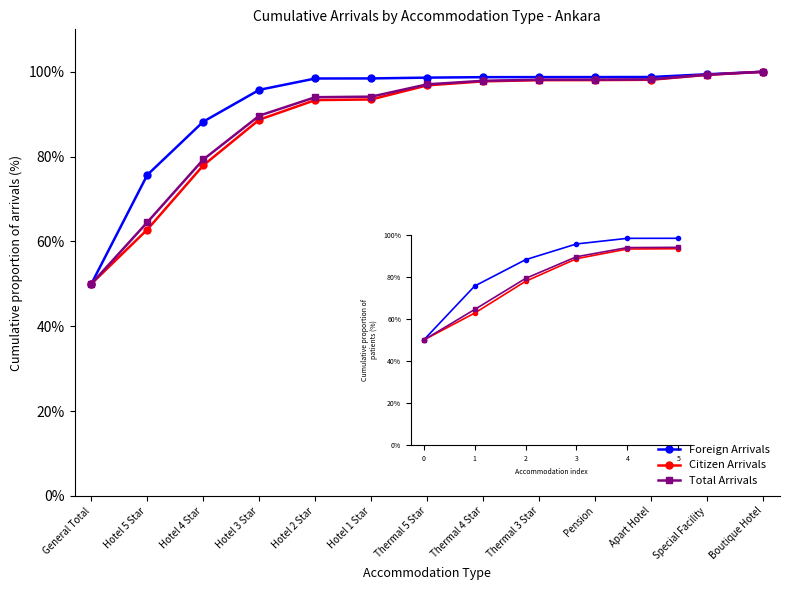

Is the value of Citizen Arrivals at 0 greater than the value of Foreign Arrivals at 0?

No